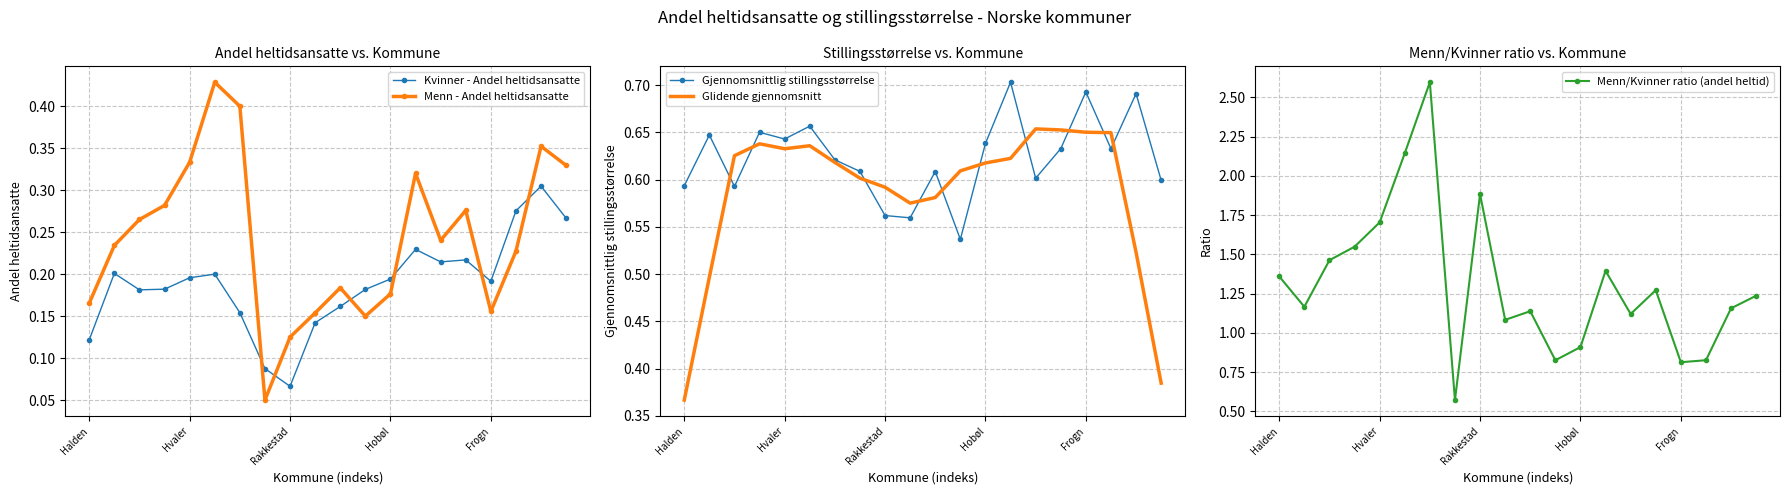

Reading left to right, transcribe all the data shown in this chart.

Kvinner - Andel heltidsansatte: 0.1	0.2	0.2	0.2	0.2	0.2	0.2	0.1	0.1	0.1	0.2	0.2	0.2	0.2	0.2	0.2	0.2	0.3	0.3	0.3
Menn - Andel heltidsansatte: 0.2	0.2	0.3	0.3	0.3	0.4	0.4	0.1	0.1	0.2	0.2	0.1	0.2	0.3	0.2	0.3	0.2	0.2	0.4	0.3
Gjennomsnittlig stillingsstørrelse: 0.6	0.6	0.6	0.7	0.6	0.7	0.6	0.6	0.6	0.6	0.6	0.5	0.6	0.7	0.6	0.6	0.7	0.6	0.7	0.6
Glidende gjennomsnitt: 0.4	0.5	0.6	0.6	0.6	0.6	0.6	0.6	0.6	0.6	0.6	0.6	0.6	0.6	0.7	0.7	0.7	0.6	0.5	0.4
Menn/Kvinner ratio (andel heltid): 1.4	1.2	1.5	1.5	1.7	2.1	2.6	0.6	1.9	1.1	1.1	0.8	0.9	1.4	1.1	1.3	0.8	0.8	1.2	1.2